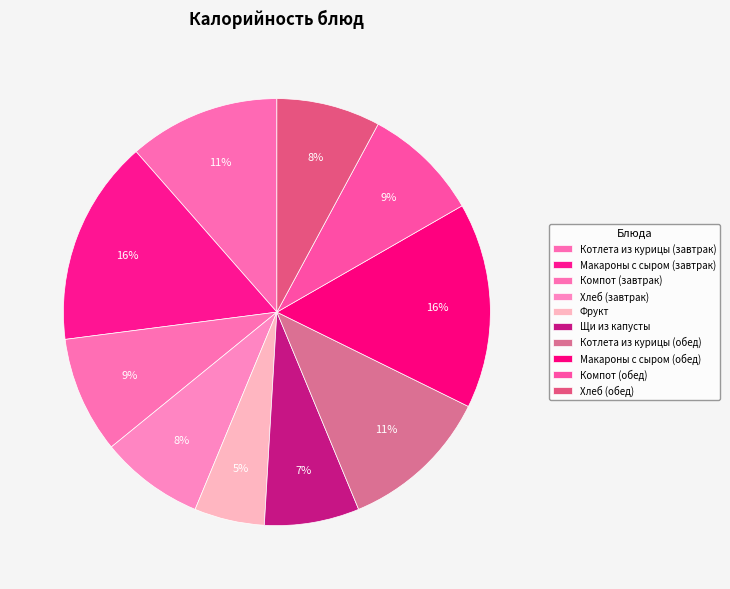

How many slices are in this pie chart?

10